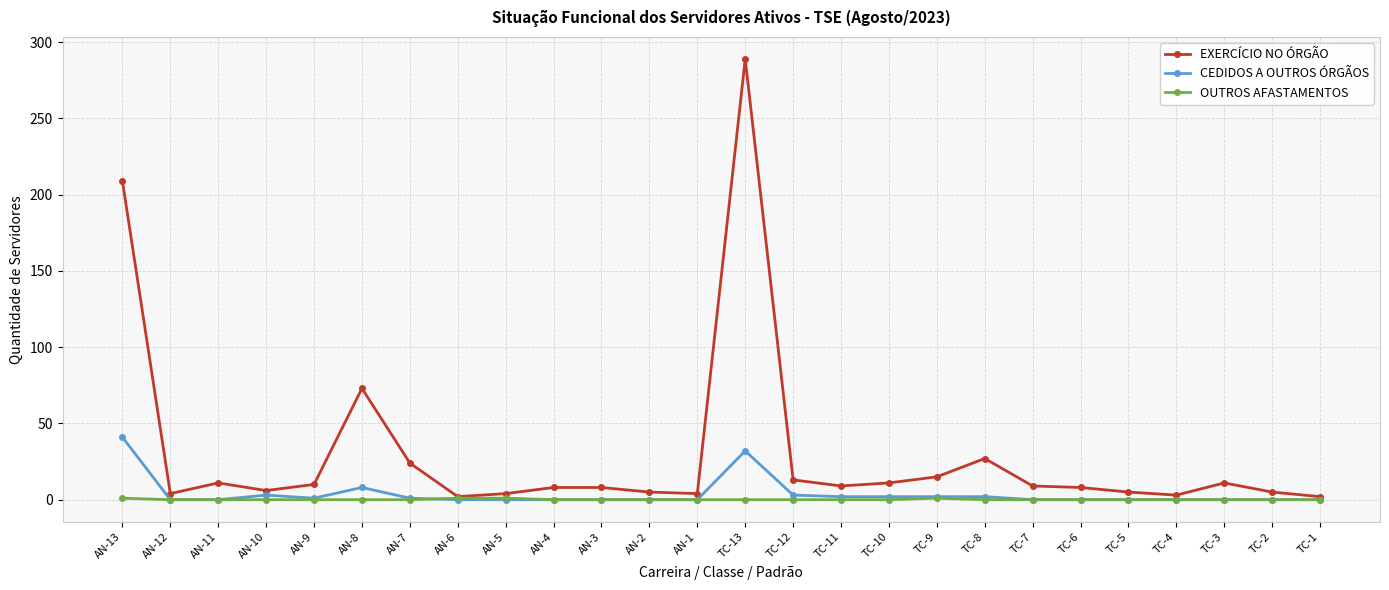

The value of CEDIDOS A OUTROS ÓRGÃOS at AN-13 is 41. True or false?

True